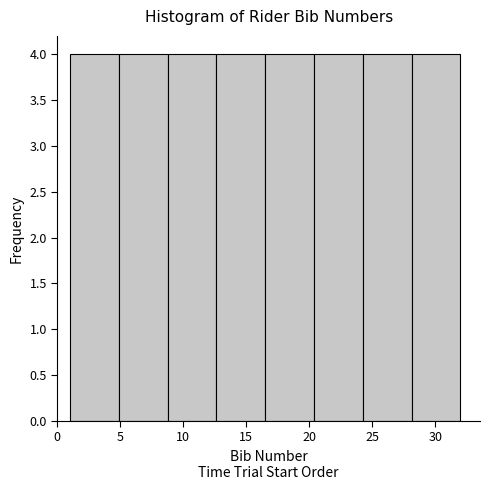

Reading left to right, list every bar in this chart as the range it spans on the x-axis followed by its height. Neither the bar edges nor the heights are printed on the chart, so give them approximately, as read against the axes.

1.0 to 5.0: 4
5.0 to 9.0: 4
9.0 to 12.5: 4
12.5 to 16.5: 4
16.5 to 20.5: 4
20.5 to 24.5: 4
24.5 to 28.0: 4
28.0 to 32.0: 4